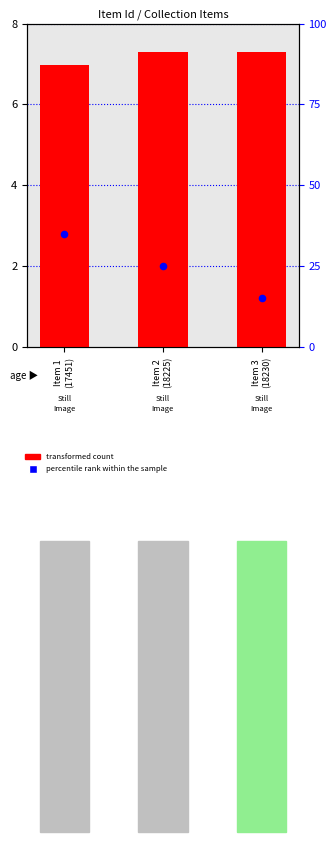

What are all the series names shown in the legend?

transformed count, percentile rank within the sample